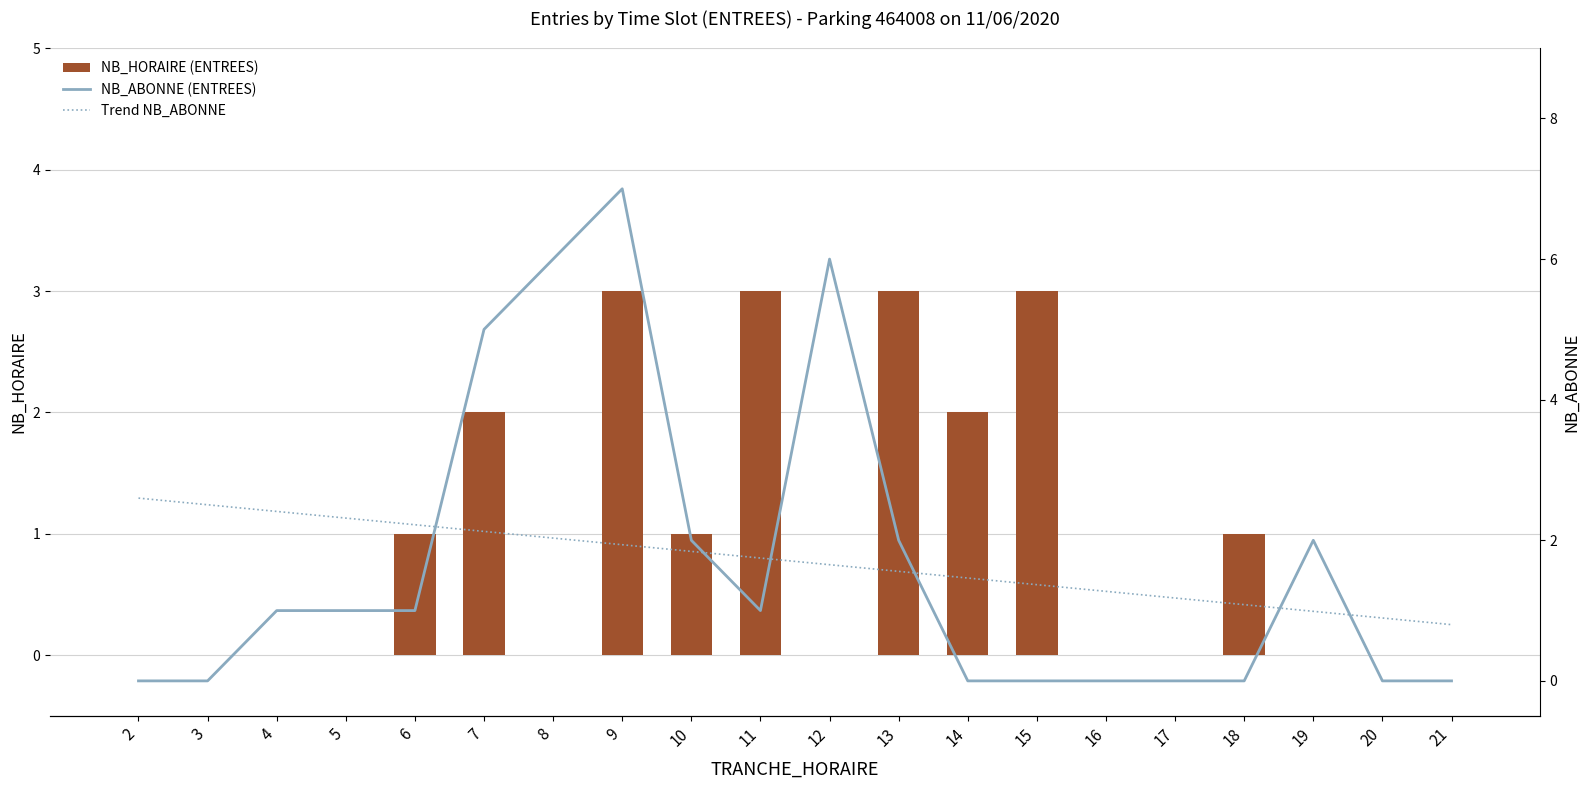

What is the difference between the maximum and minimum values in the NB_HORAIRE (ENTREES) series?

3.0